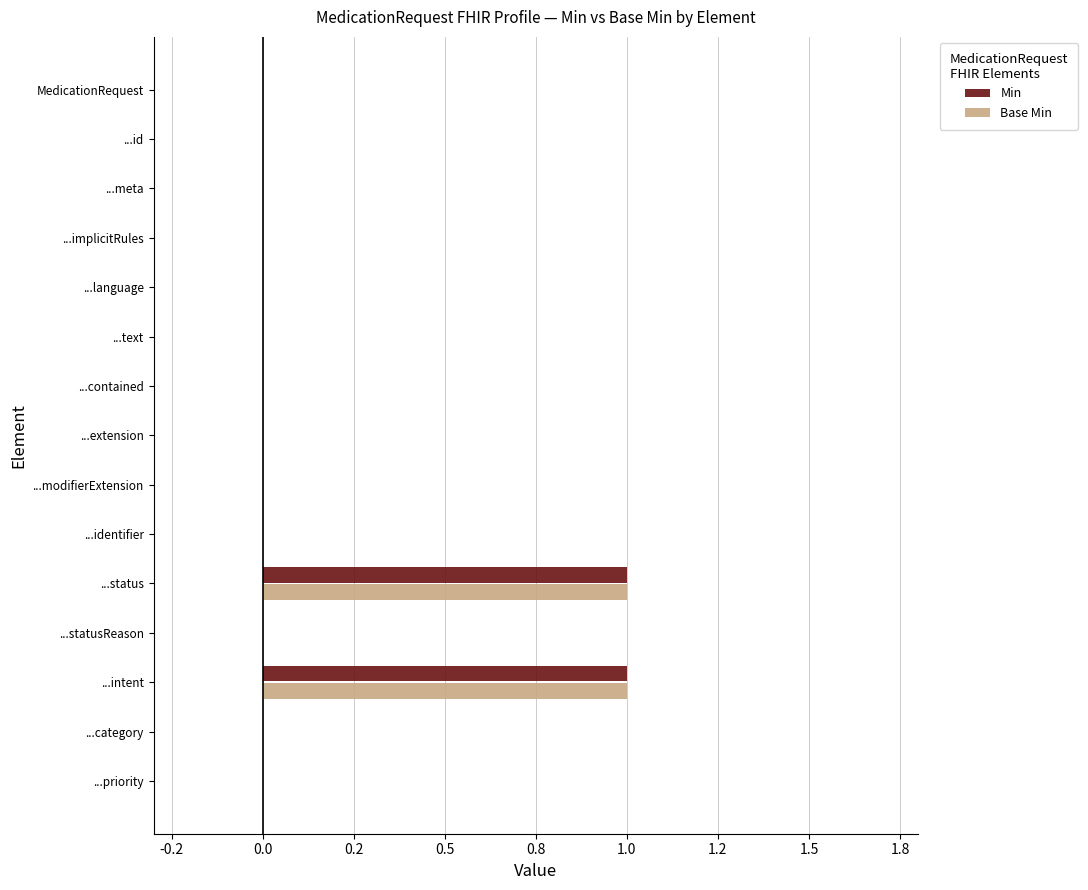

Reading left to right, list all the values displayed in this chart.

Min: 0	0	0	0	0	0	0	0	0	0	1	0	1	0	0
Base Min: 0	0	0	0	0	0	0	0	0	0	1	0	1	0	0